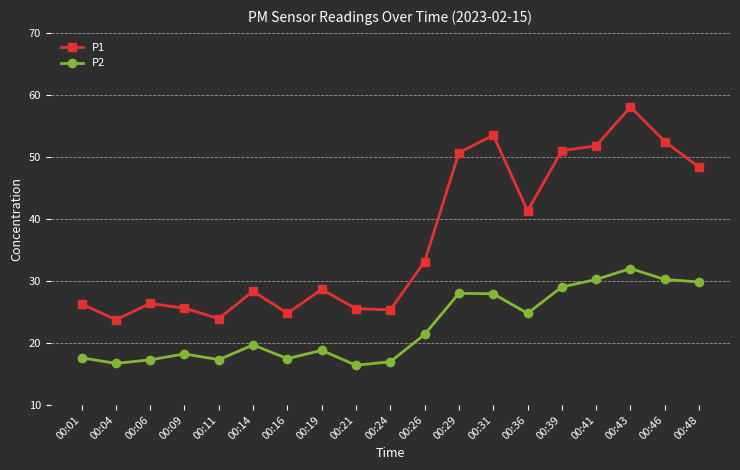

True or false: P2 and P1 intersect in this chart.

False